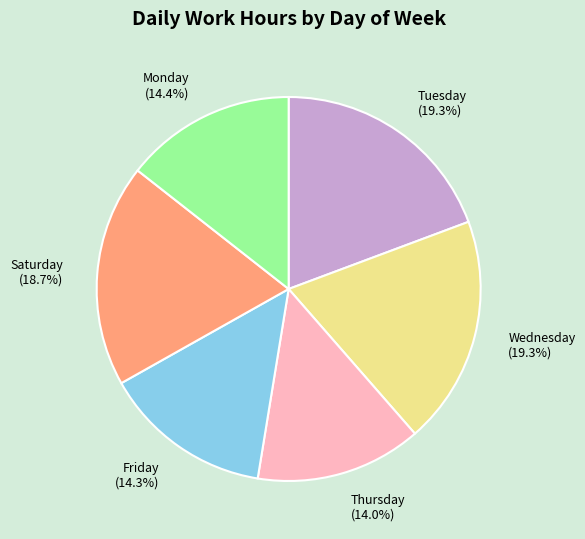

Which has a higher value, Saturday or Wednesday?

Wednesday